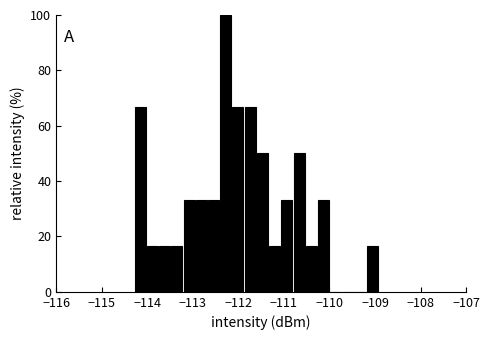

Read against the x-axis, roughly where is the centre of the tallest bar?

-112.3